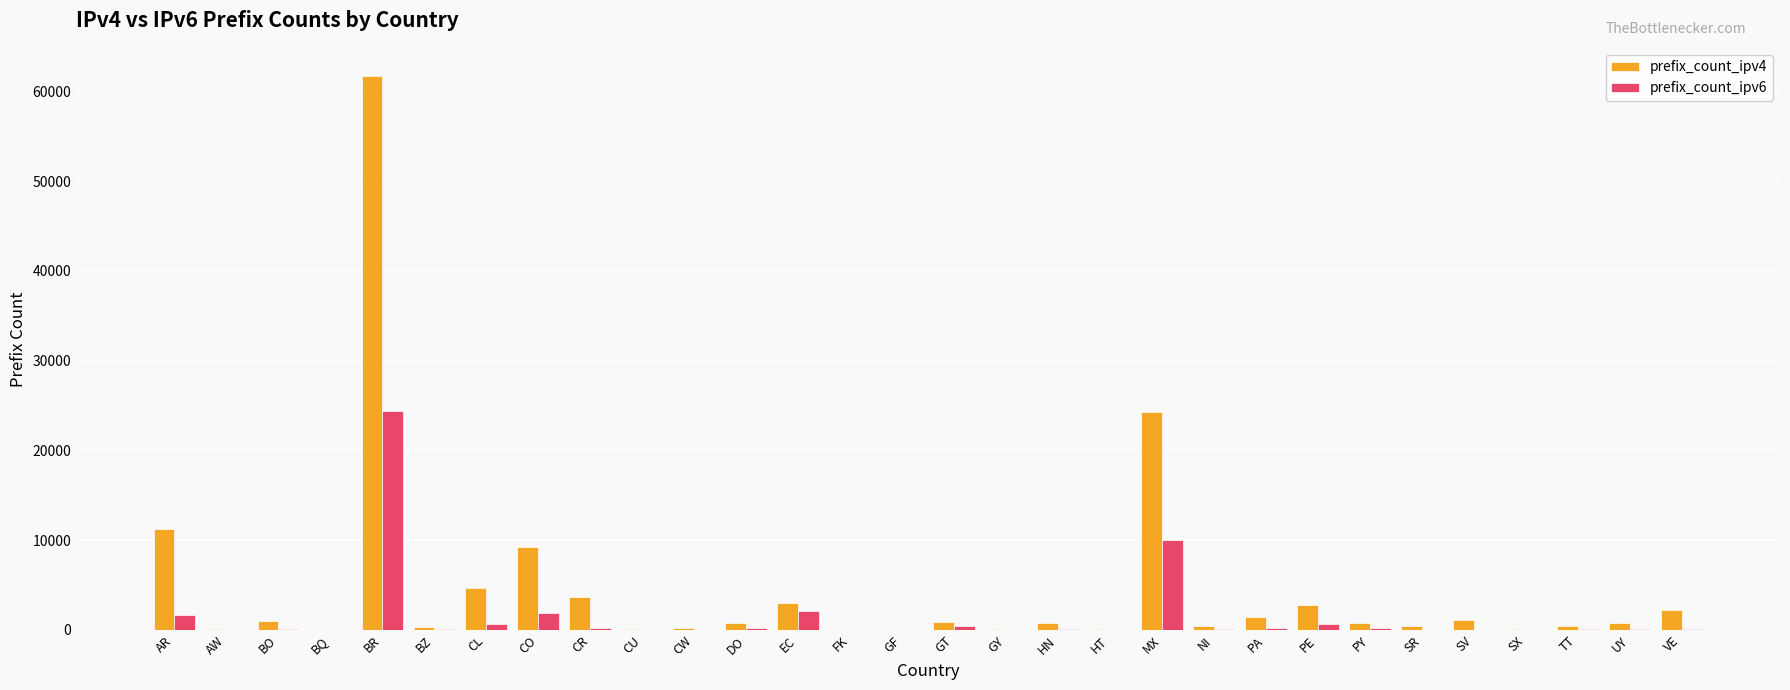

Which category has the highest value across all series?

BR